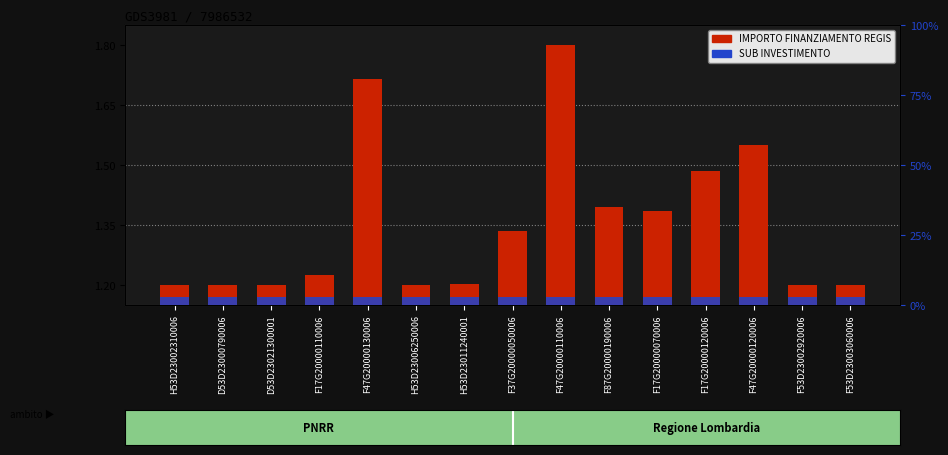

What position from the left is D53D23021300001?

3